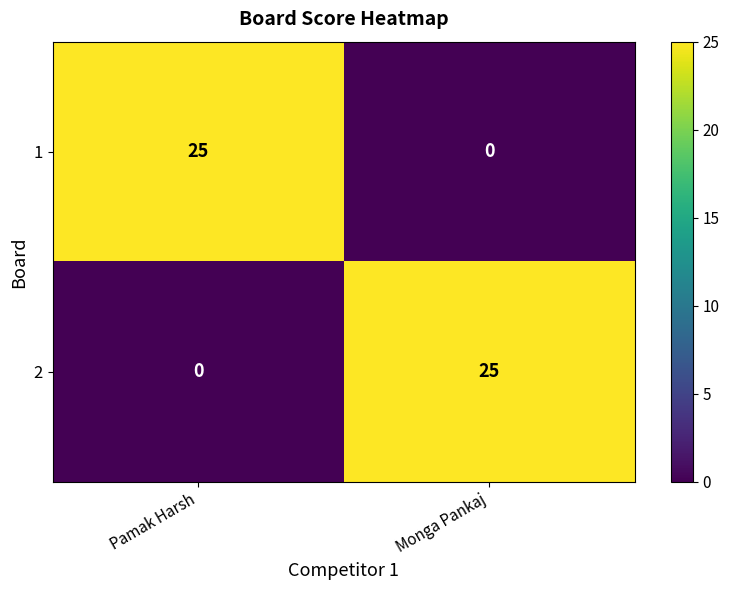

What is the total value across all series at Pamak Harsh?

25